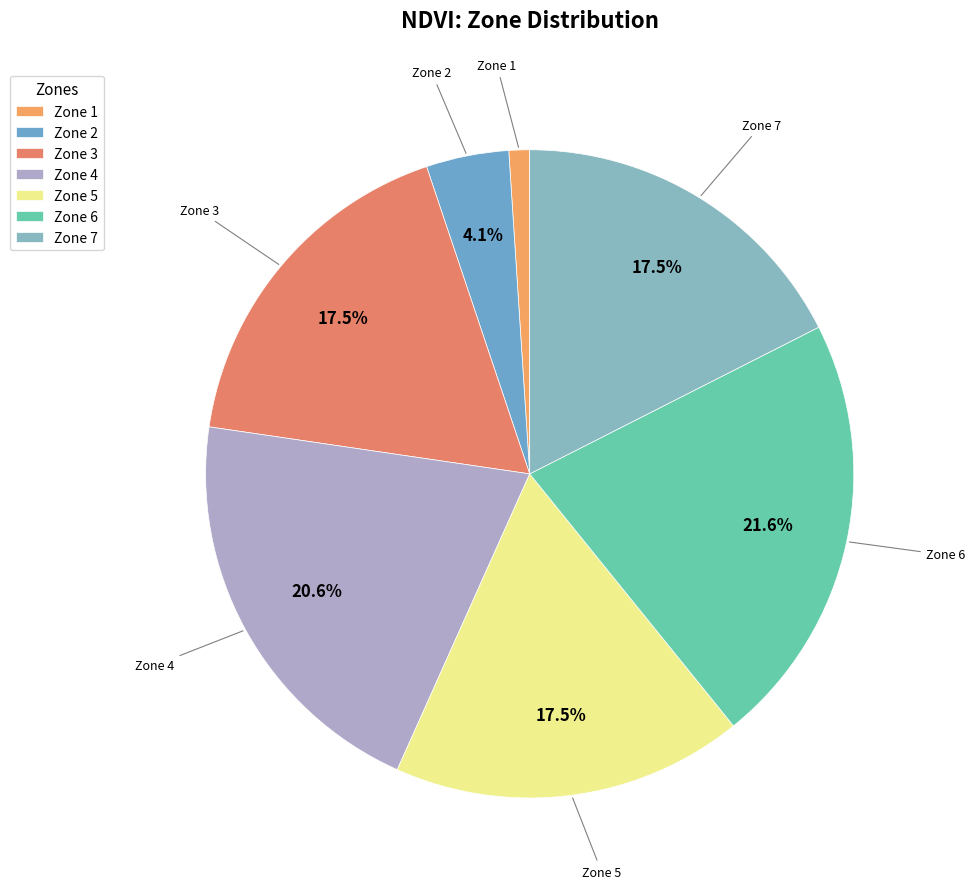

Is it true that Zone 1 is 11% of the pie?

False